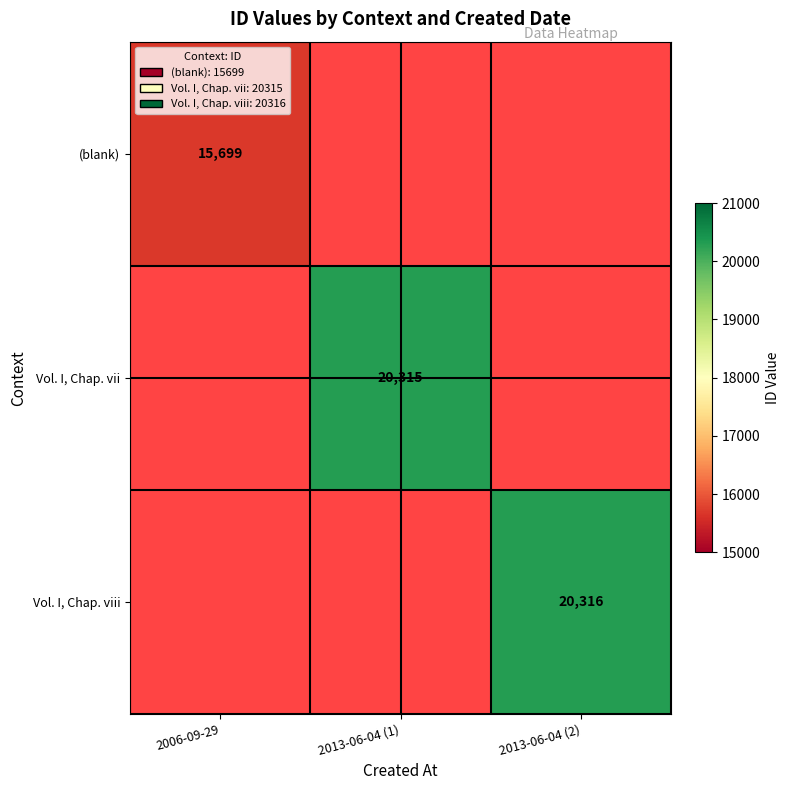

The value of Vol. I, Chap. vii at 2013-06-04 (1) is 20315. True or false?

True